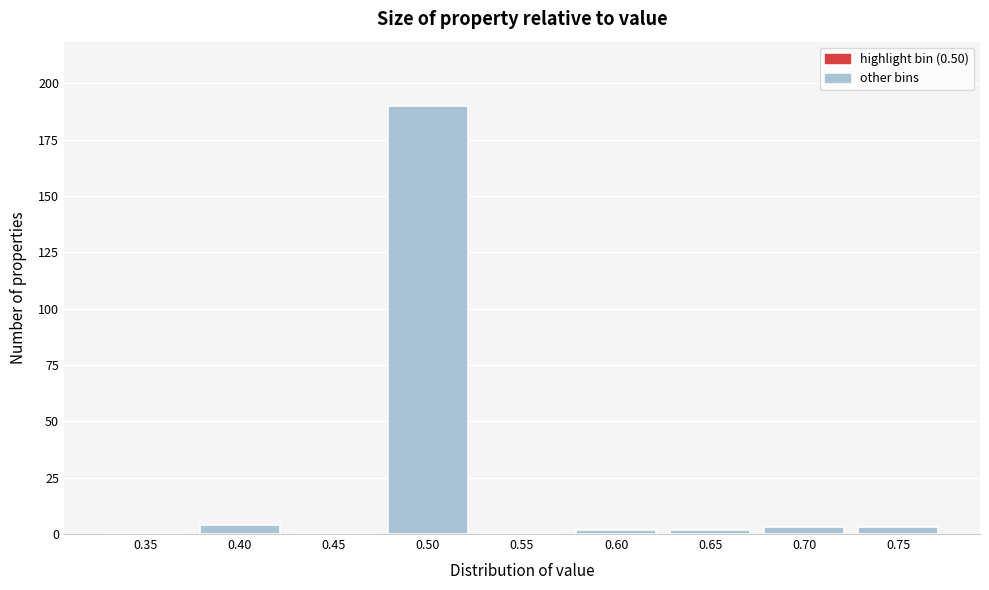

Reading left to right, extract all data points from this chart.

0.35=0	0.40=4	0.45=0	0.50=190	0.55=0	0.60=2	0.65=2	0.70=3	0.75=3